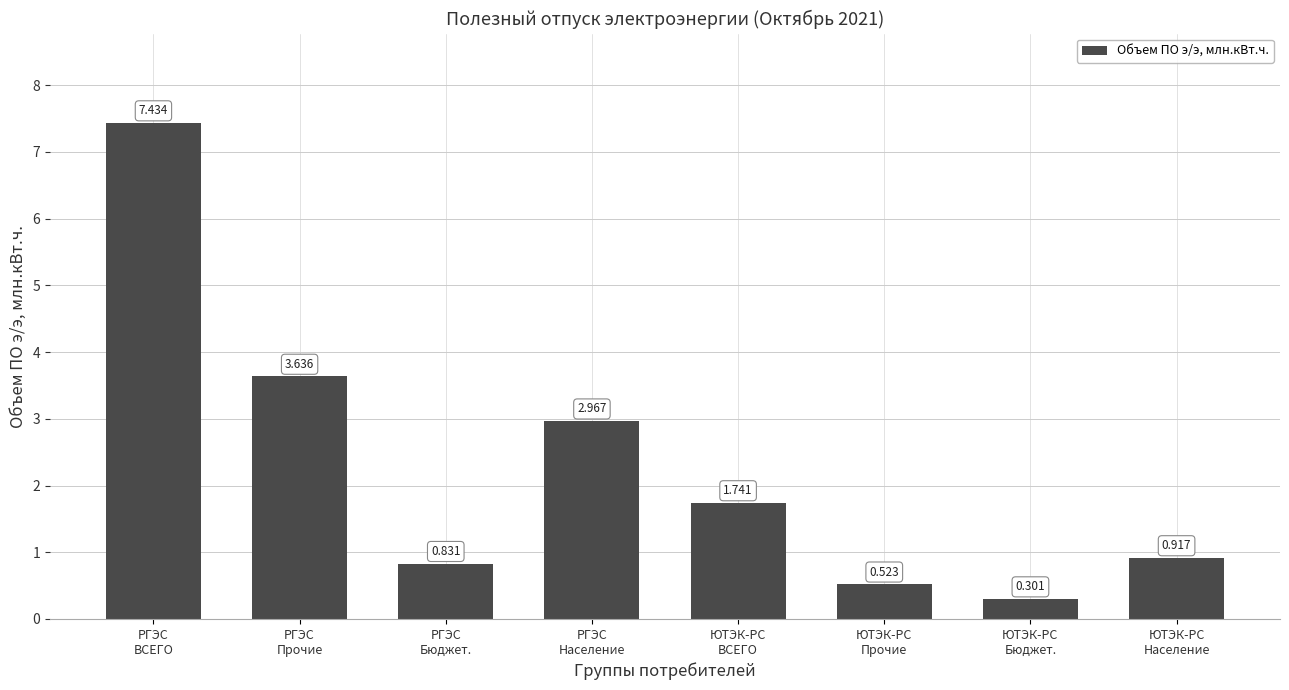

What is the value of the 7th bar from the left?

0.3